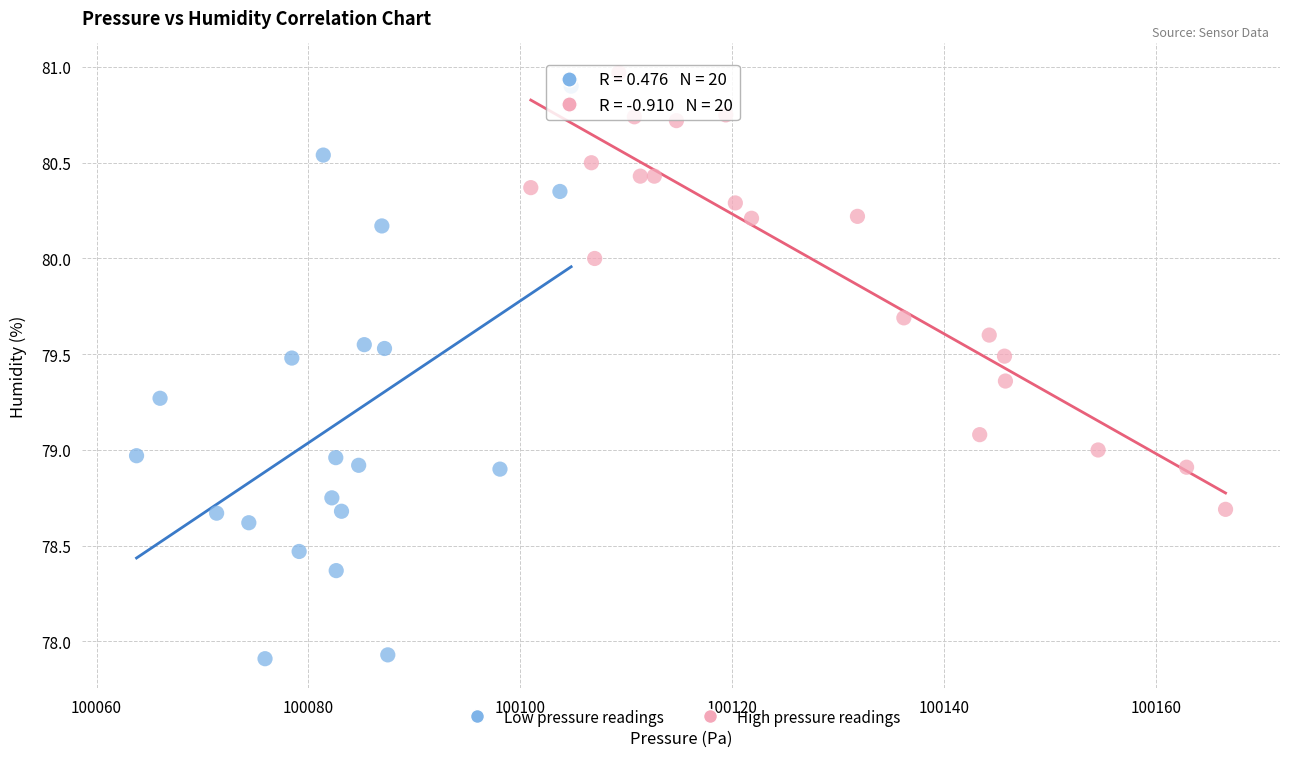

Which series reaches the minimum Y coordinate?

Low pressure readings